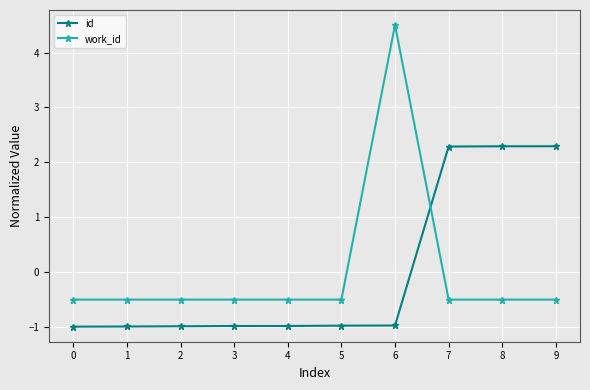

What is the value of the id point at the 5th from the left?

-1.0